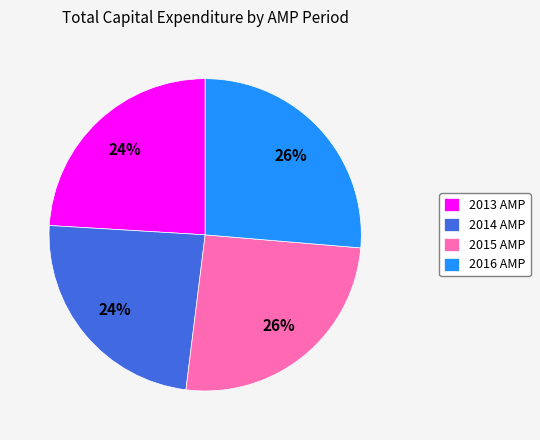

Is the sum of 2016 AMP and 2015 AMP greater than half?

Yes